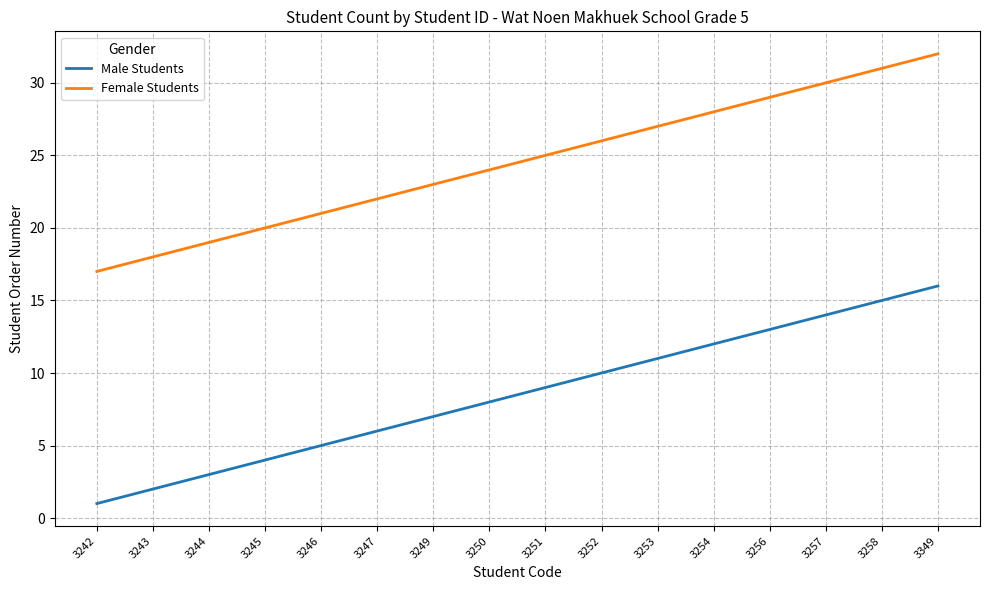

The value of Female Students at 3247 is 22. True or false?

True